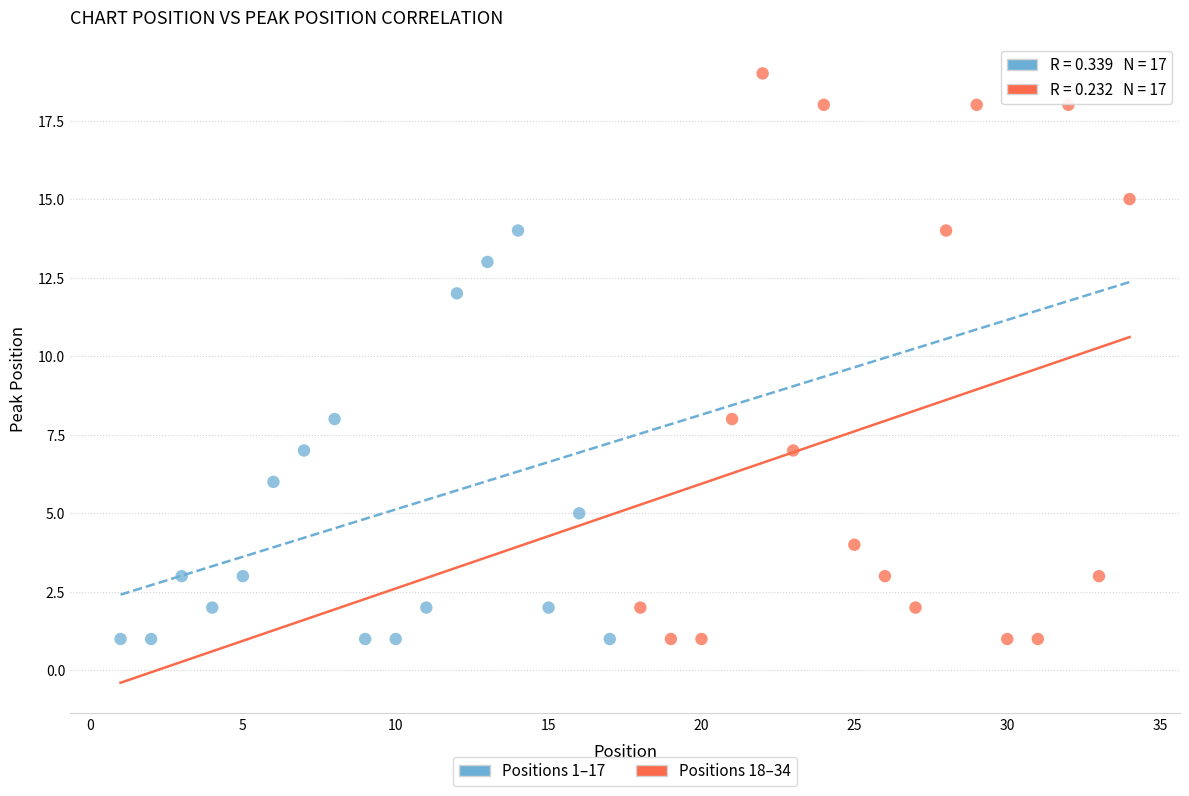

Which series has the widest spread of Y values?

Positions 18–34